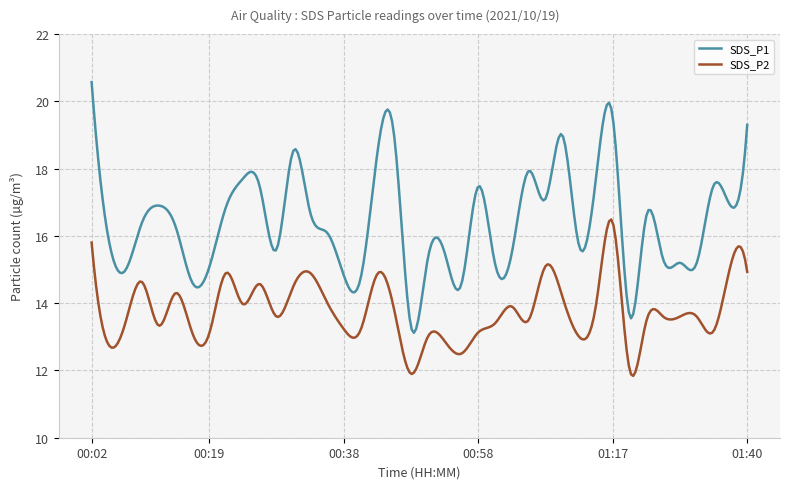

What is the maximum value shown in the chart?

20.6